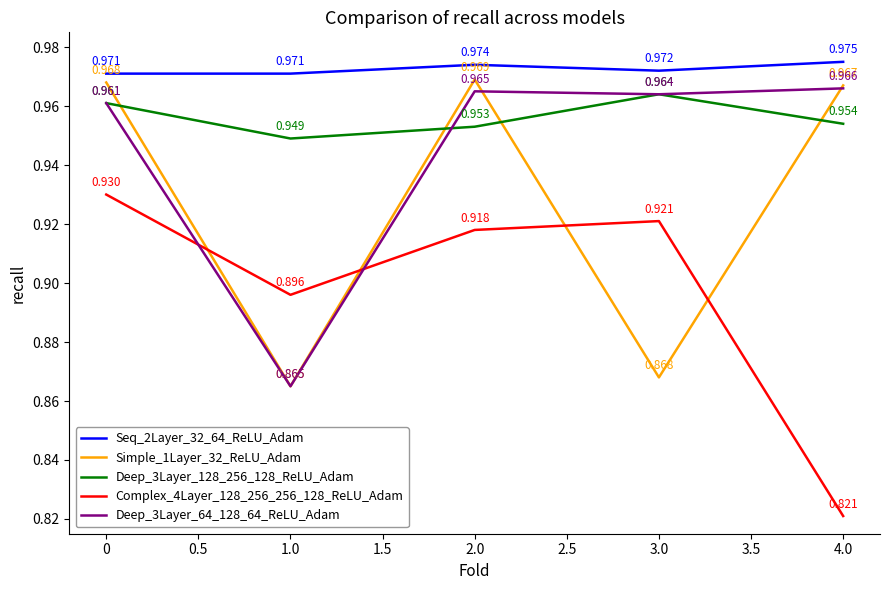

What are all the series names shown in the legend?

Seq_2Layer_32_64_ReLU_Adam, Simple_1Layer_32_ReLU_Adam, Deep_3Layer_128_256_128_ReLU_Adam, Complex_4Layer_128_256_256_128_ReLU_Adam, Deep_3Layer_64_128_64_ReLU_Adam